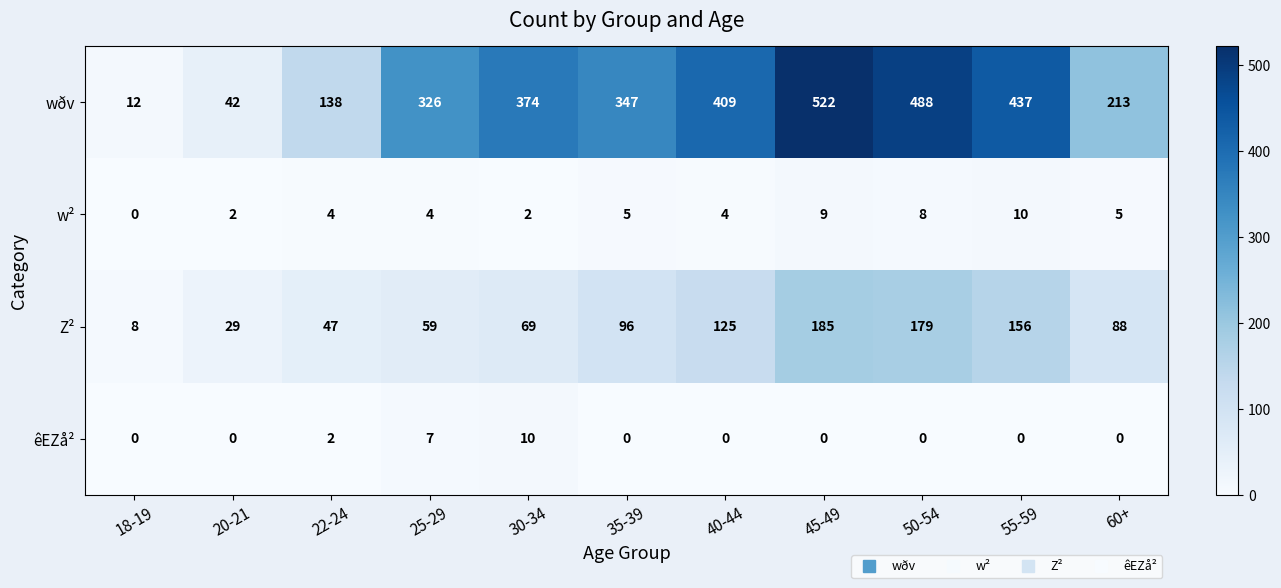

What is the sum of all êEZå² values?

19